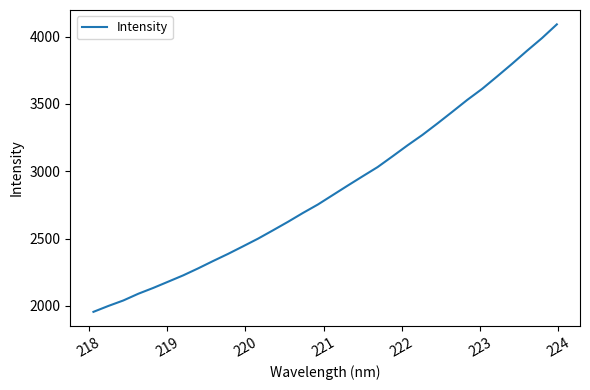

Is this an area chart (filled region under the line)?

No